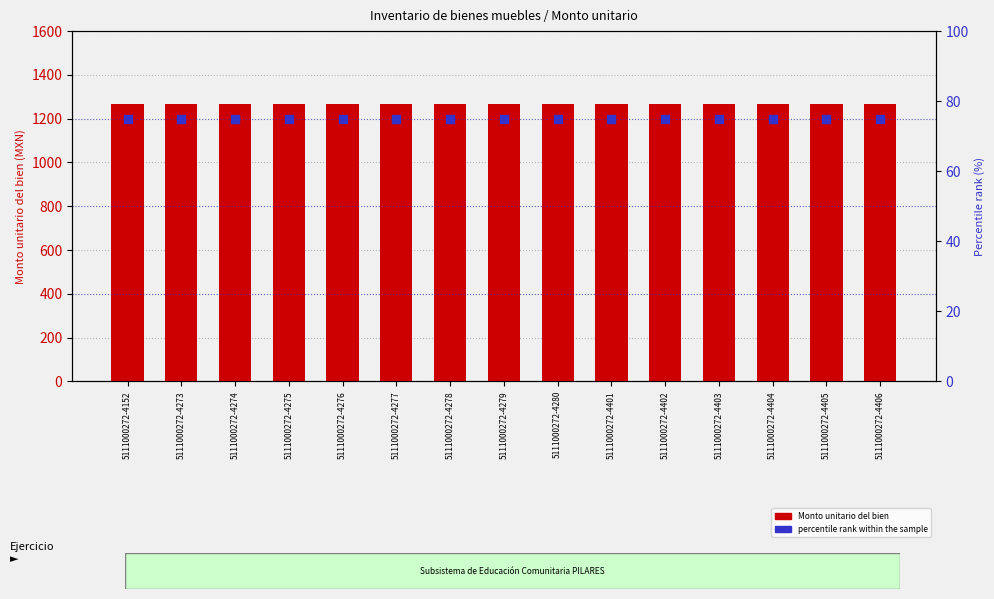

Which series reaches the minimum Y coordinate?

percentile rank within the sample